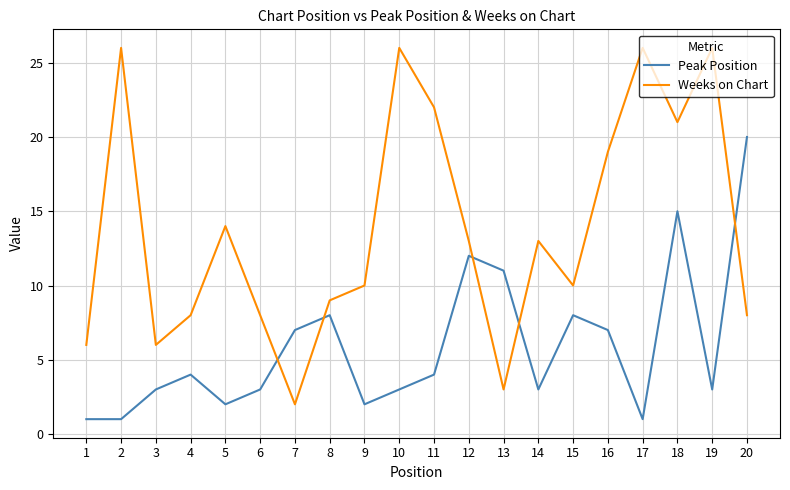

Reading left to right, what are all the values shown in this chart?

Peak Position: 1	1	3	4	2	3	7	8	2	3	4	12	11	3	8	7	1	15	3	20
Weeks on Chart: 6	26	6	8	14	8	2	9	10	26	22	13	3	13	10	19	26	21	26	8